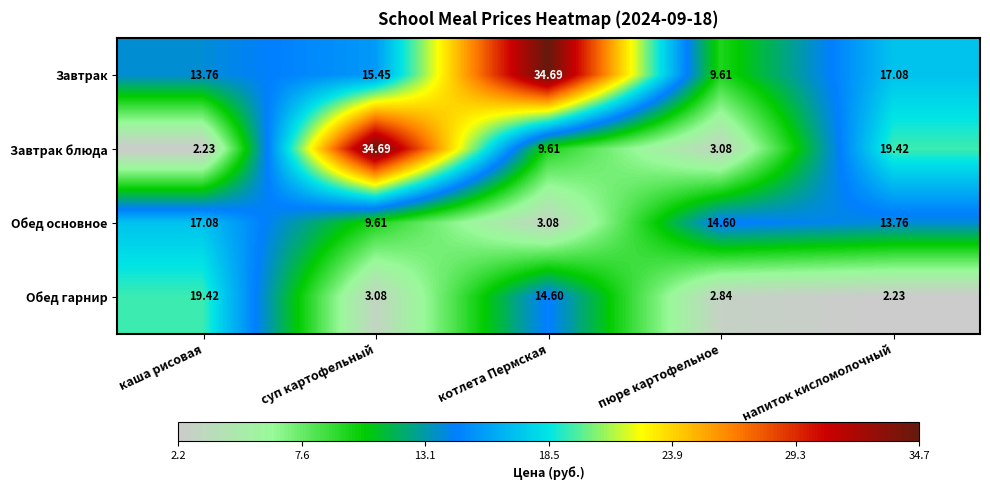

At which label does Завтрак first exceed 15?

суп картофельный